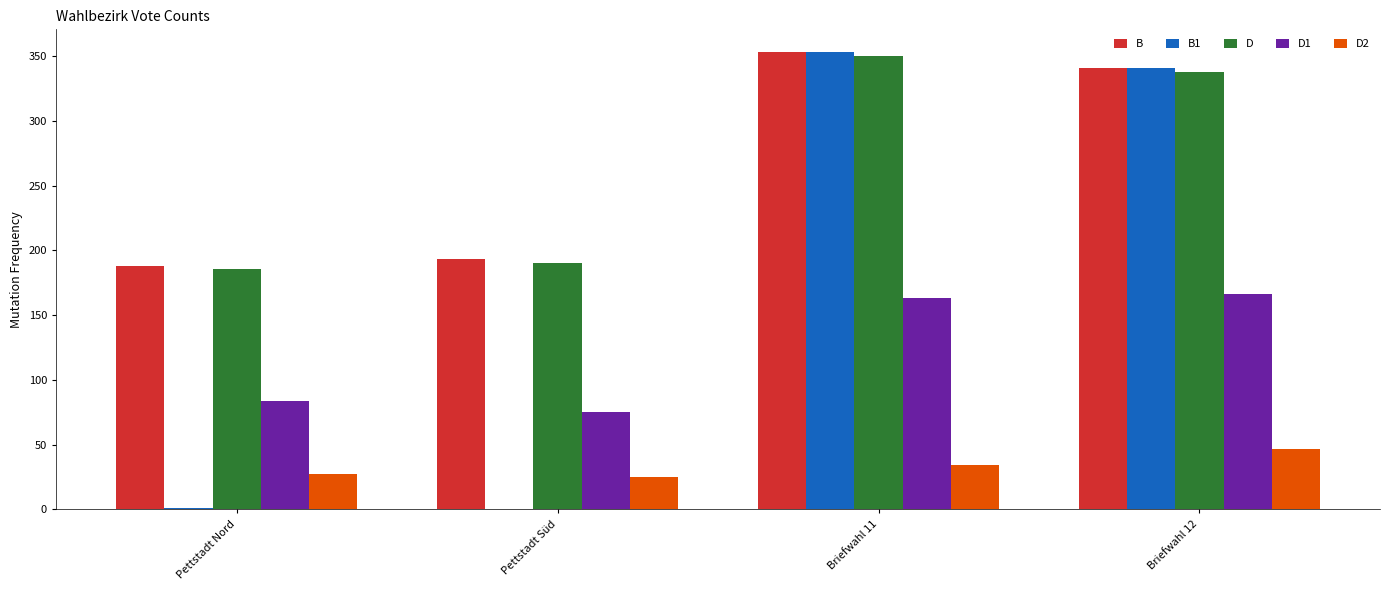

At which category does the chart reach its peak across all series?

Briefwahl 11